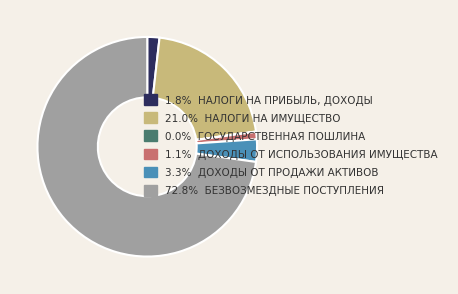

Does any single category account for the majority?

Yes